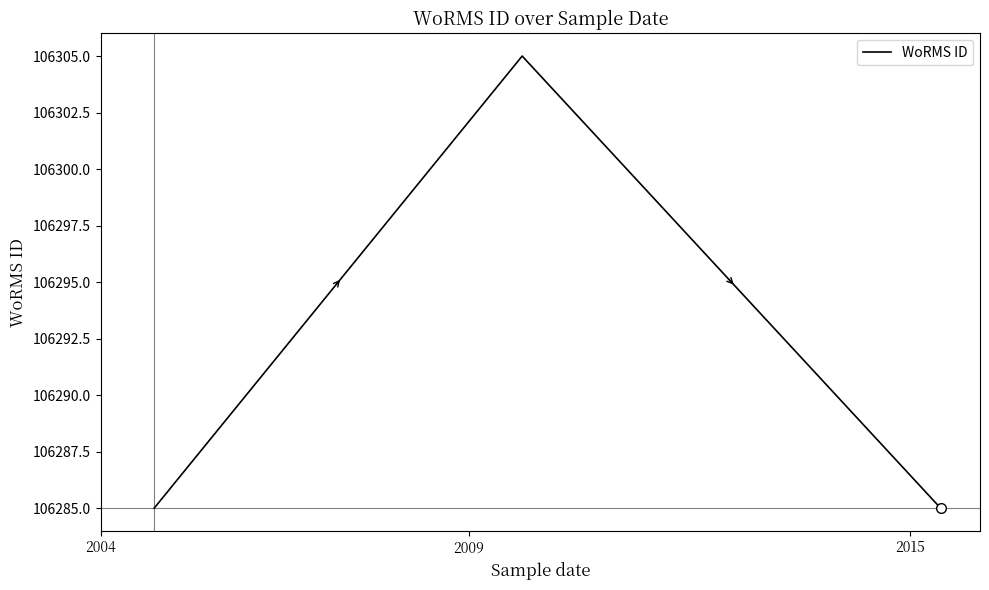

Does the chart display data point markers on the line(s)?

No